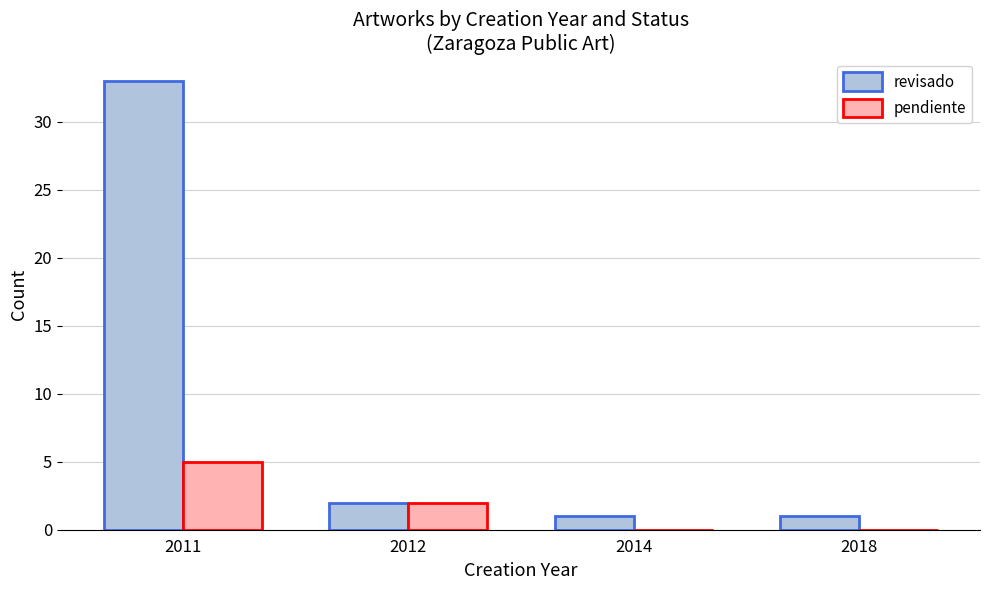

Which series changed the most between 2011 and 2018?

revisado